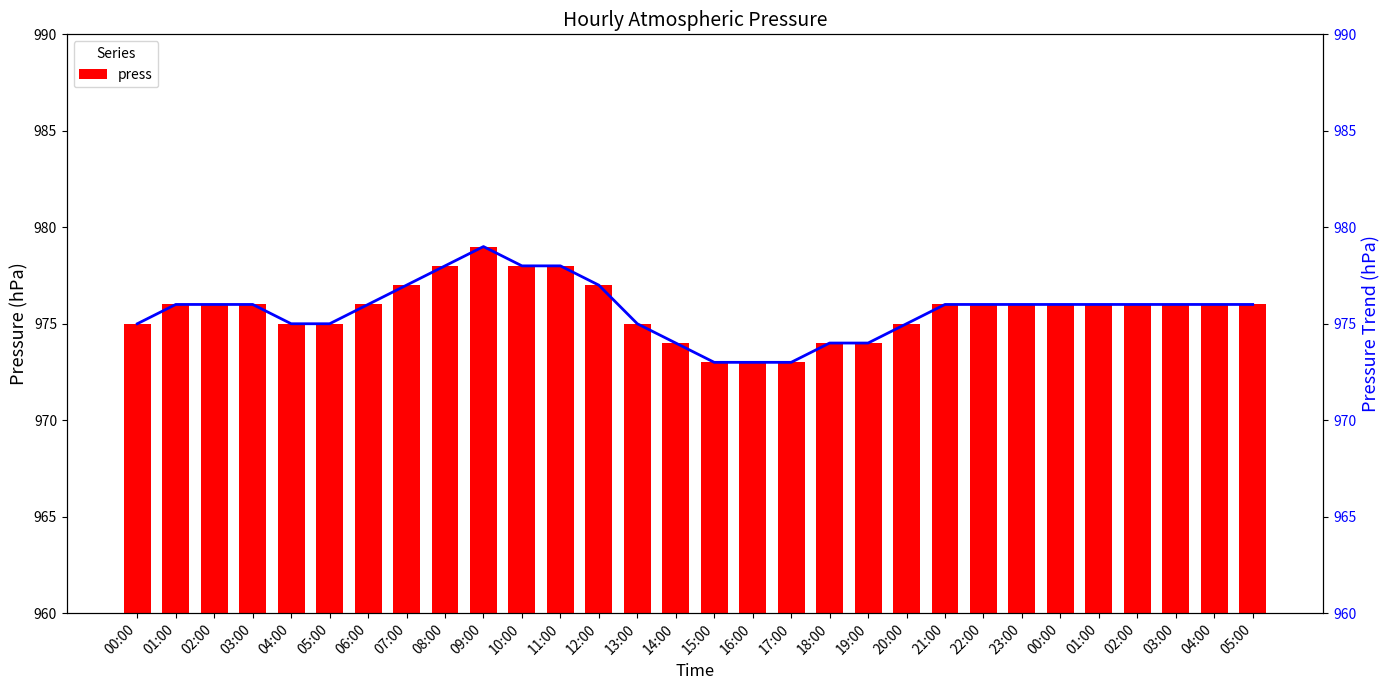

What is the sum of the press values at 10:00 and 15:00?

1951